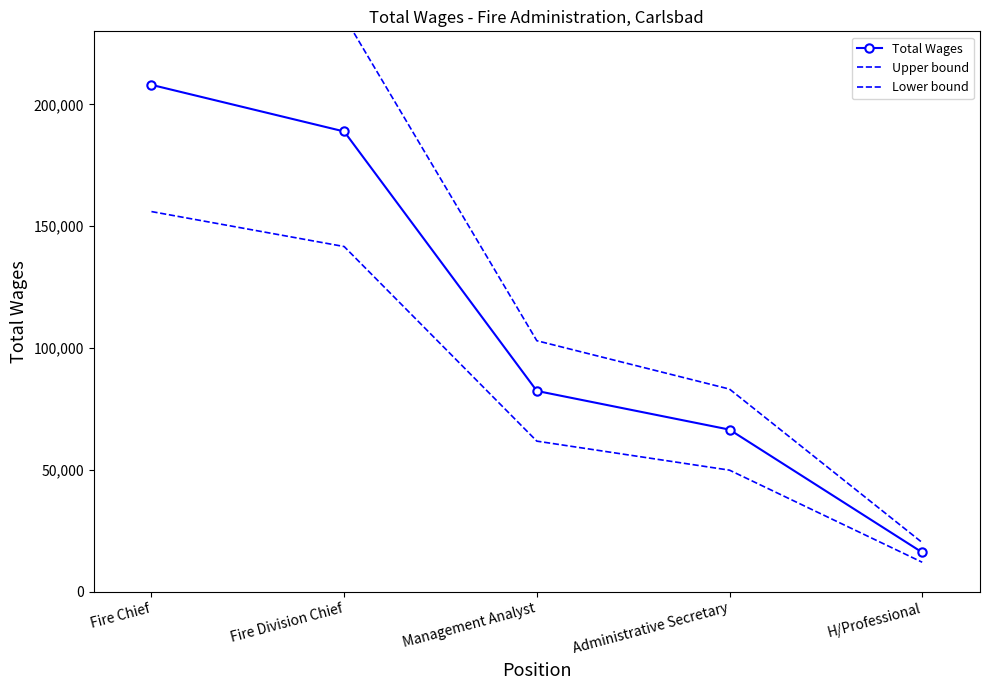

The Upper bound series shows 20629.3 at Management Analyst. True or false?

False